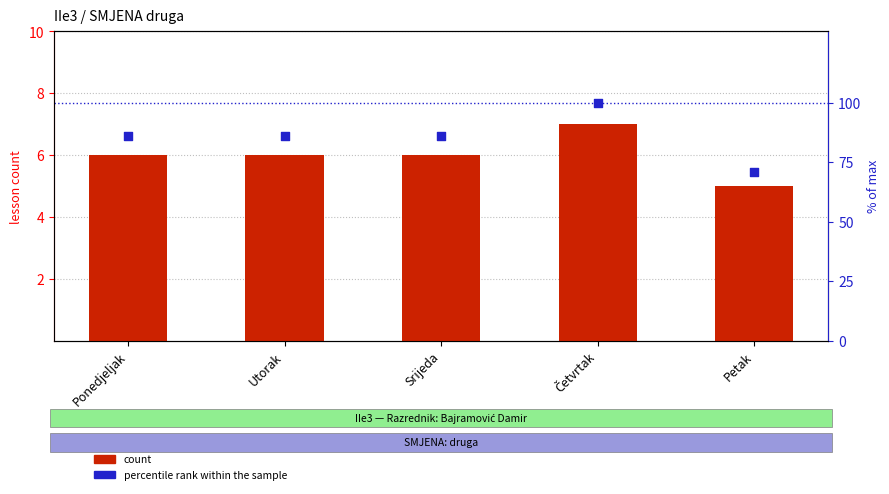

At which category is the sum across all series the highest?

Četvrtak